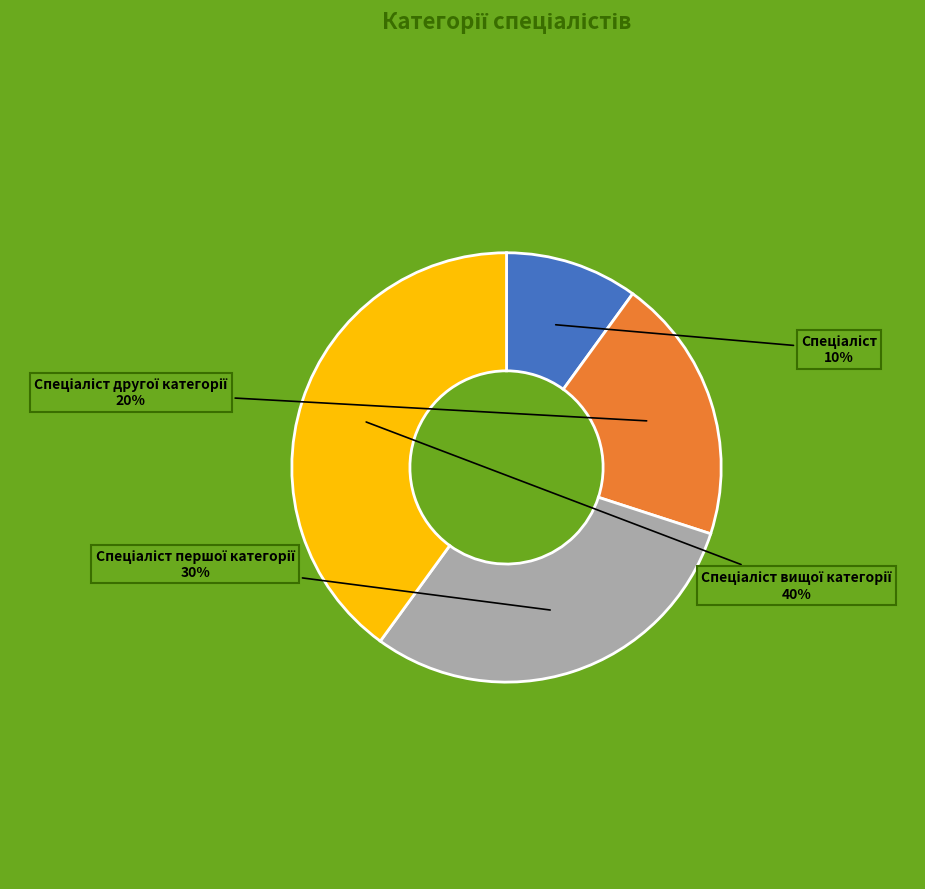

To the nearest percent, what is the difference between the largest and smallest slice percentages?

30%